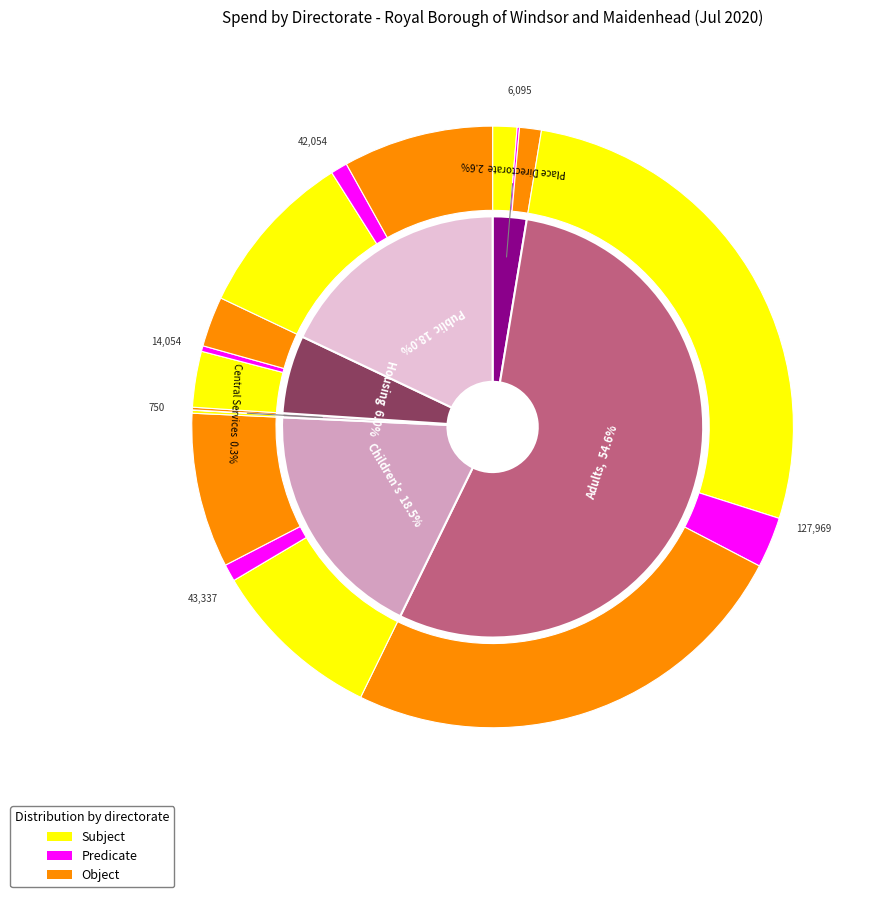

Does Place Directorate represent more than half of the total?

No